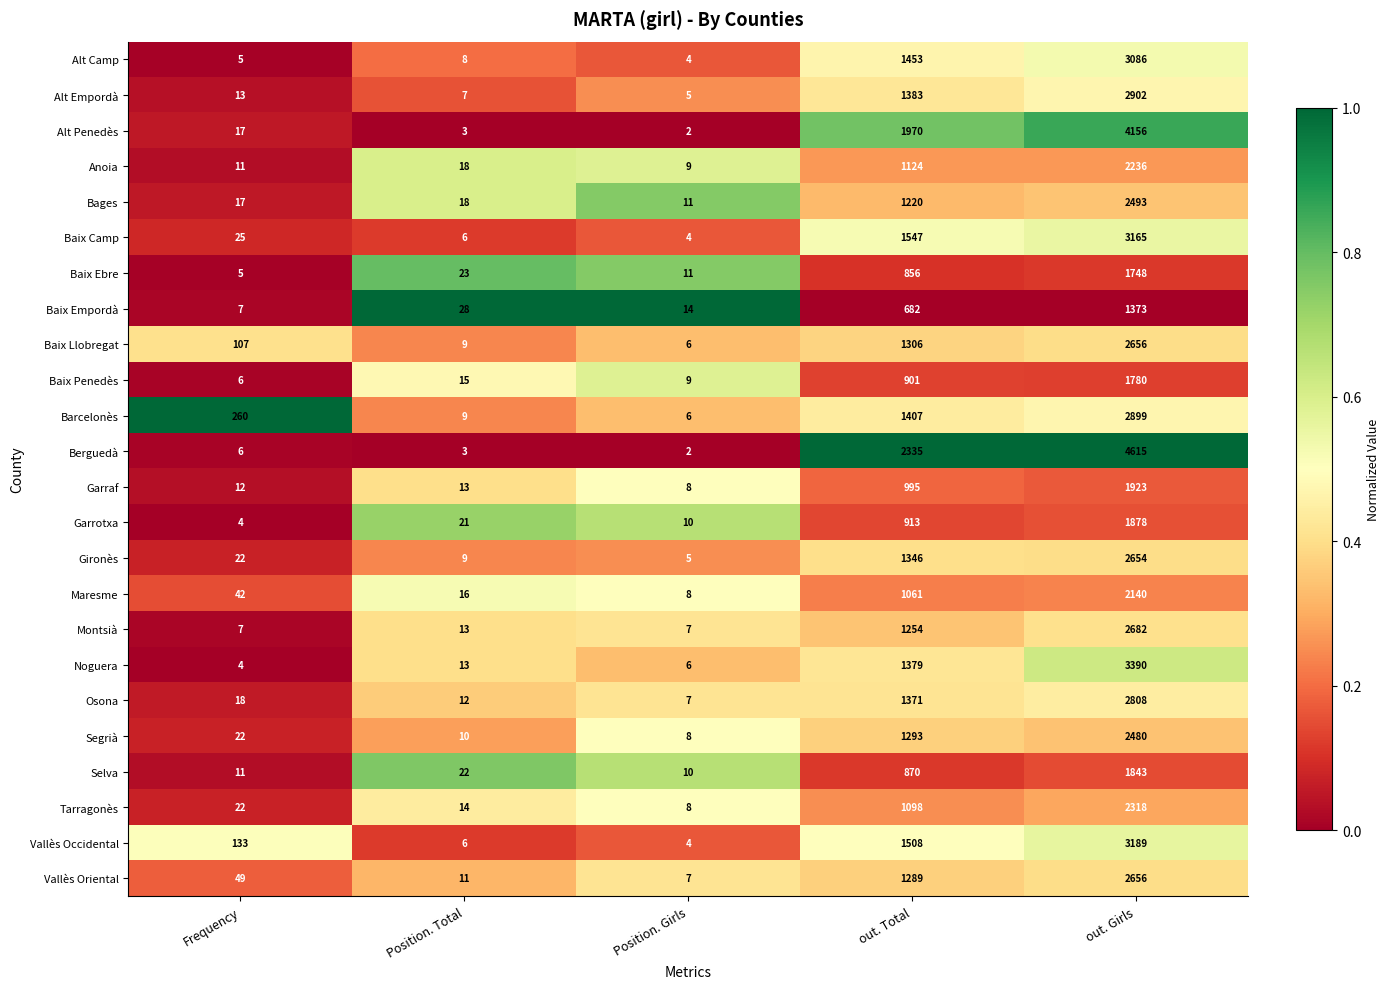

The value of Barcelonès at Position. Total is 13. True or false?

False